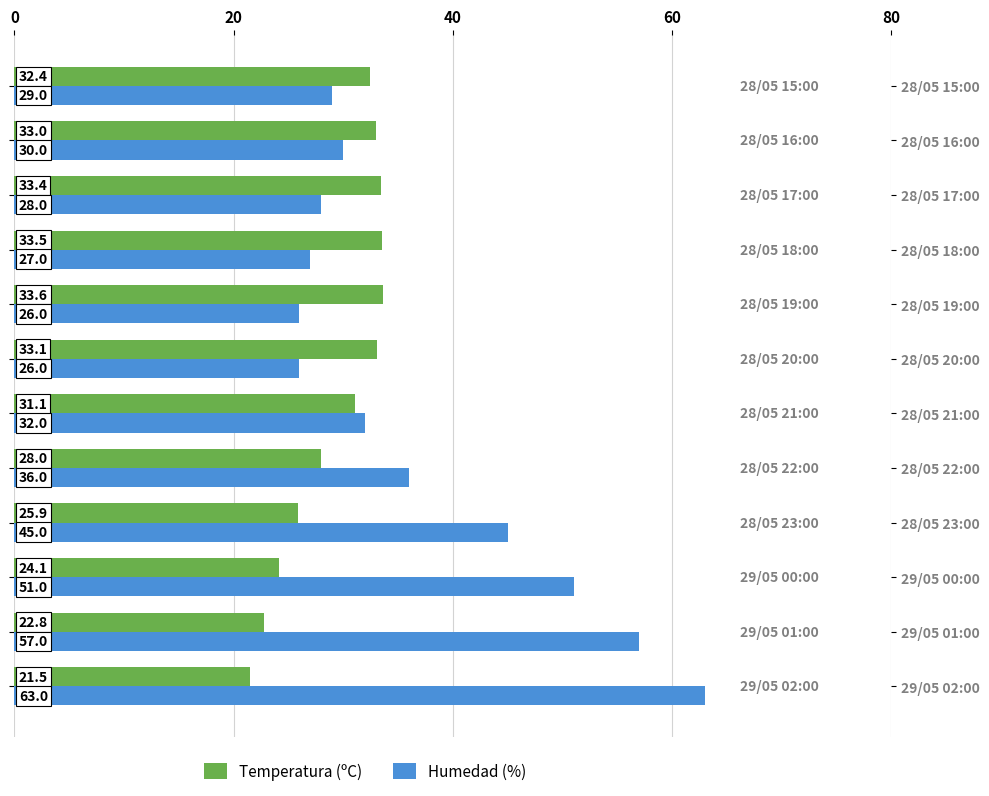

Which series has the widest spread of values?

Humedad (%)